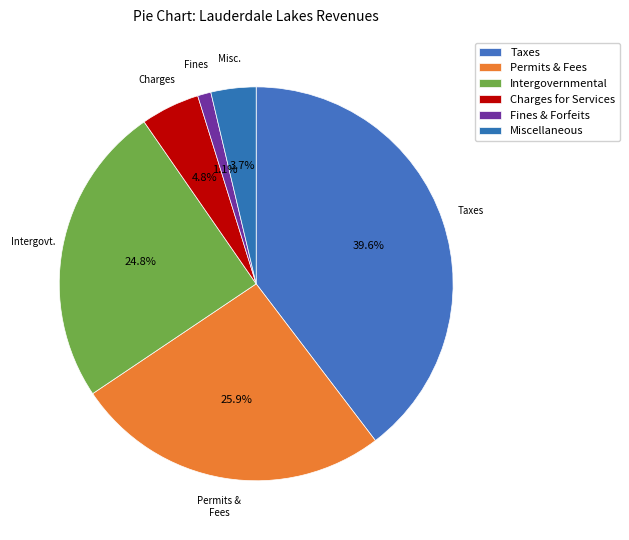

Count the number of slices in the pie.

6